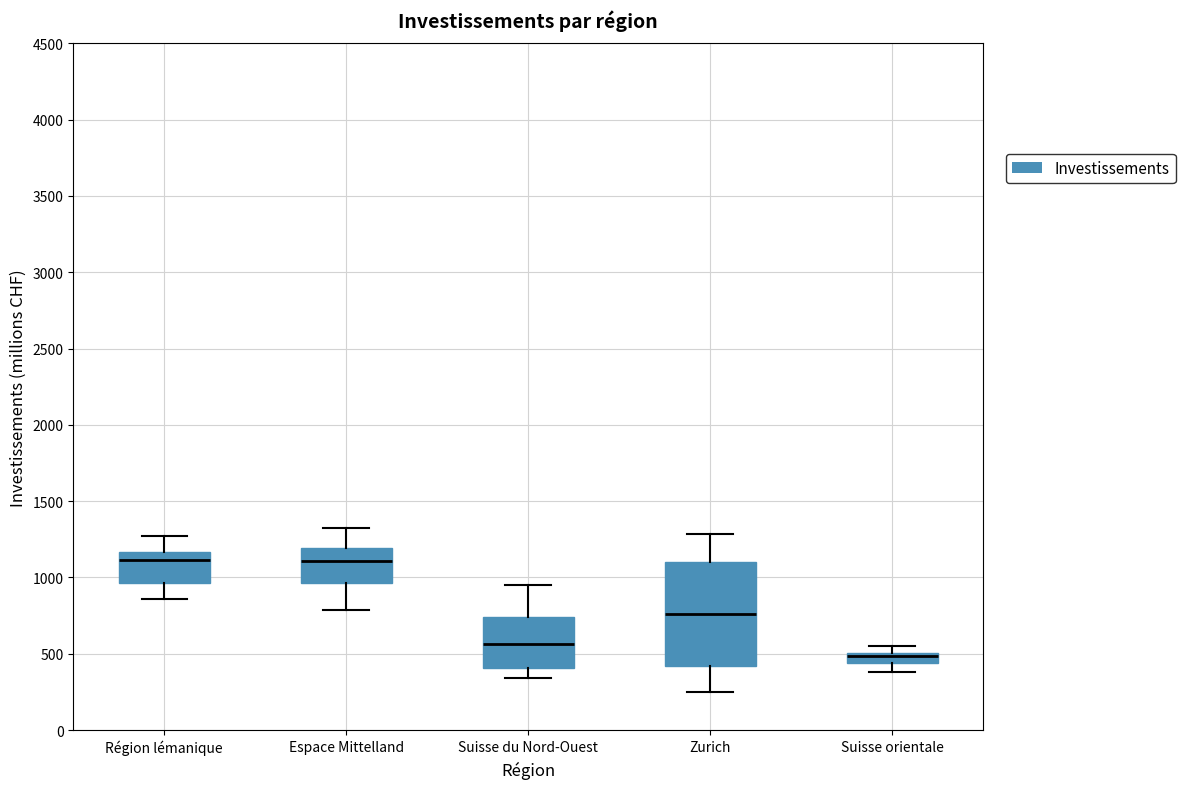

Where is the lower edge of the box for Zurich on the y-axis? The values are not printed on the chart, so give them approximately, as read against the axis.

400